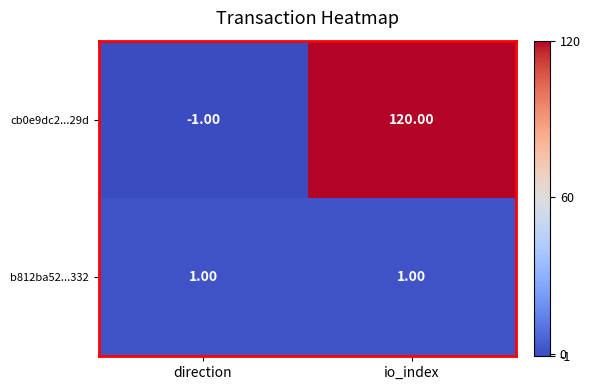

What is the difference between the maximum and minimum values in the cb0e9dc2...29d series?

121